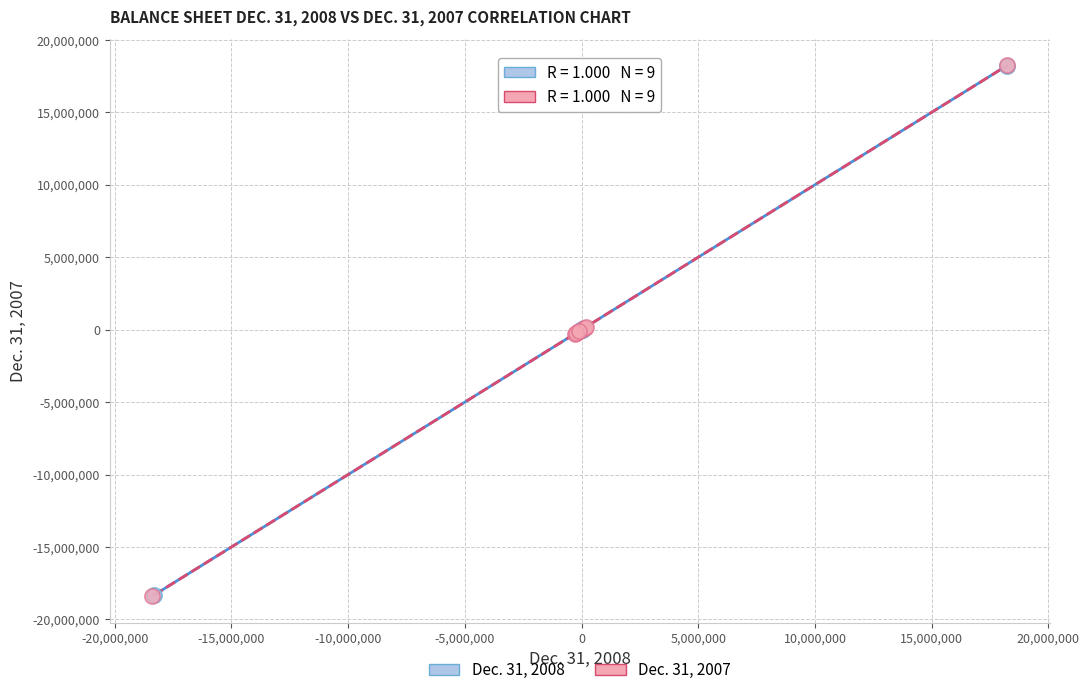

Which series has the widest spread of Y values?

Dec. 31, 2007